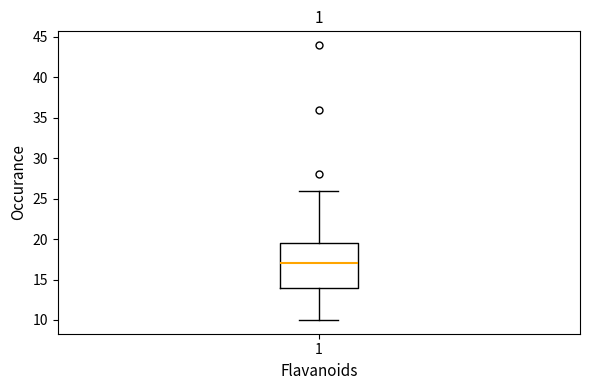

Transcribe this box plot: give where the median line is, the range the box spans, and where the two whiskers end, as read against the y-axis. The values are not printed on the chart, so give them approximately, as read against the axis.

median 17.0, box 14.0 to 19.5, whiskers 10.0 to 26.0